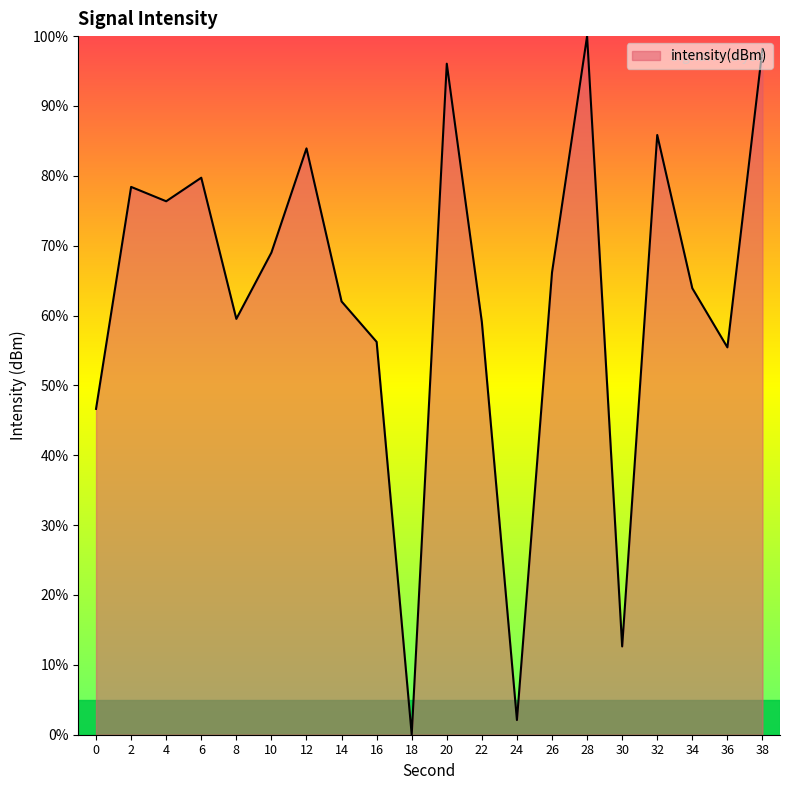

Does the chart have visible grid lines?

No